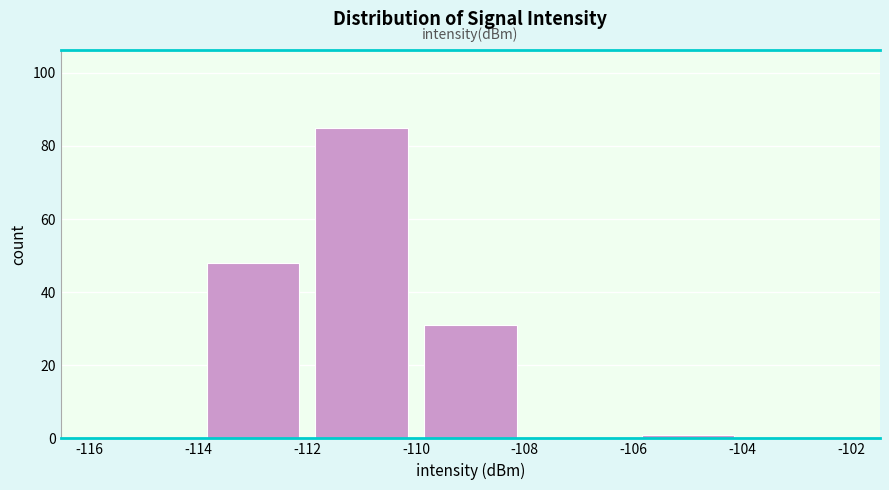

How tall is the bar that spans -112 to -110 on the x-axis? The values are not printed on the chart, so give them approximately, as read against the axis.

86